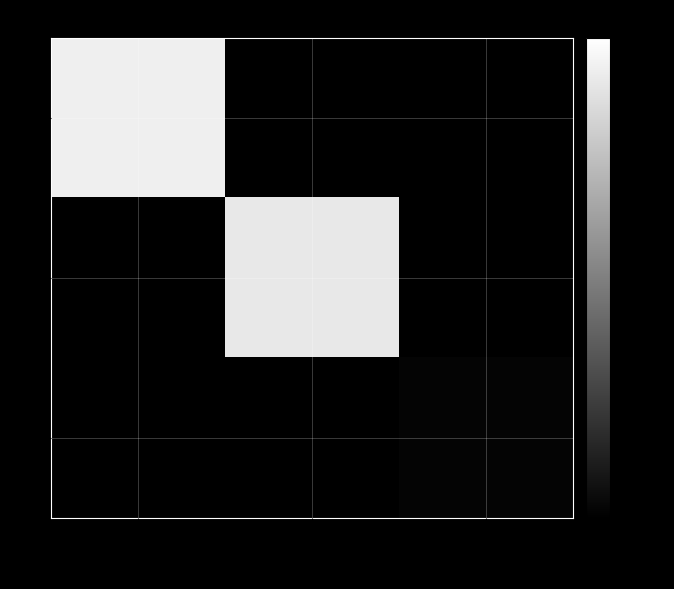

Rank the series by their maximum value, from lowest to highest.

3, 2, 1